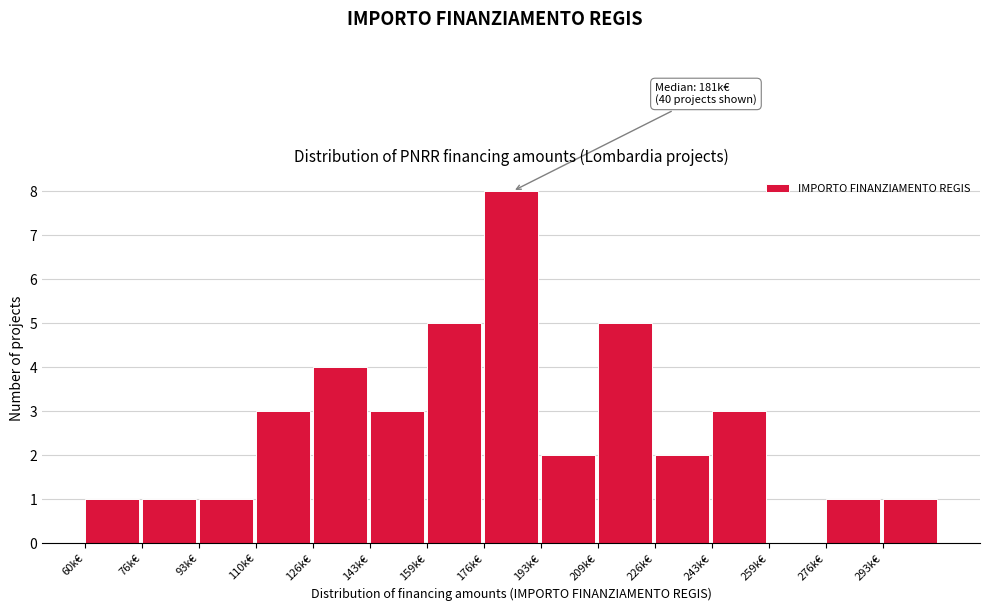

Reading right to left, extract all data points from this chart.

293k€=1	276k€=1	259k€=0	243k€=3	226k€=2	209k€=5	193k€=2	176k€=8	159k€=5	143k€=3	126k€=4	110k€=3	93k€=1	76k€=1	60k€=1